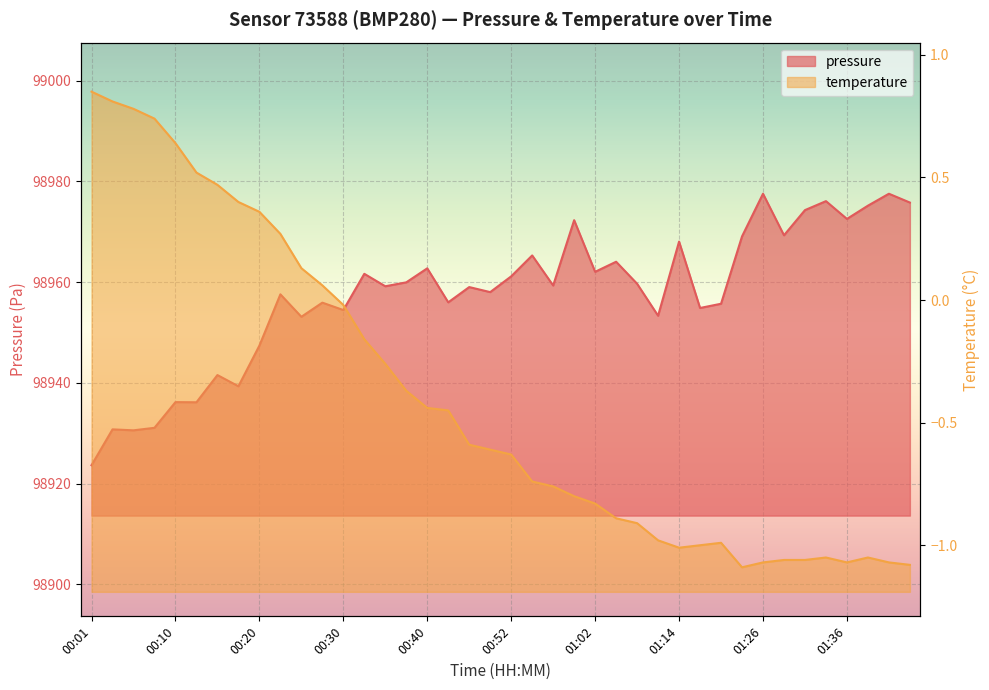

The value of pressure at 01:11 is 98953.3. True or false?

True